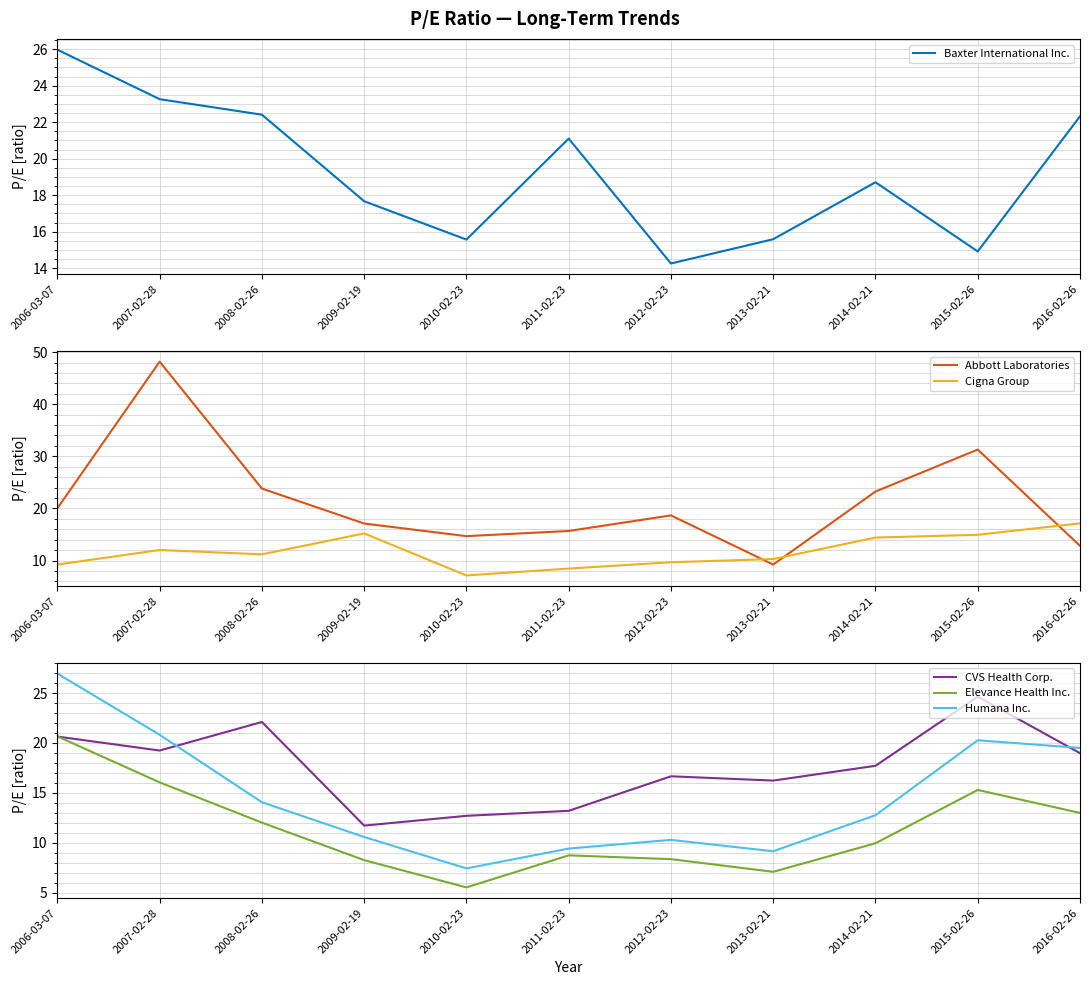

How many values in the Abbott Laboratories series are below 18?

5